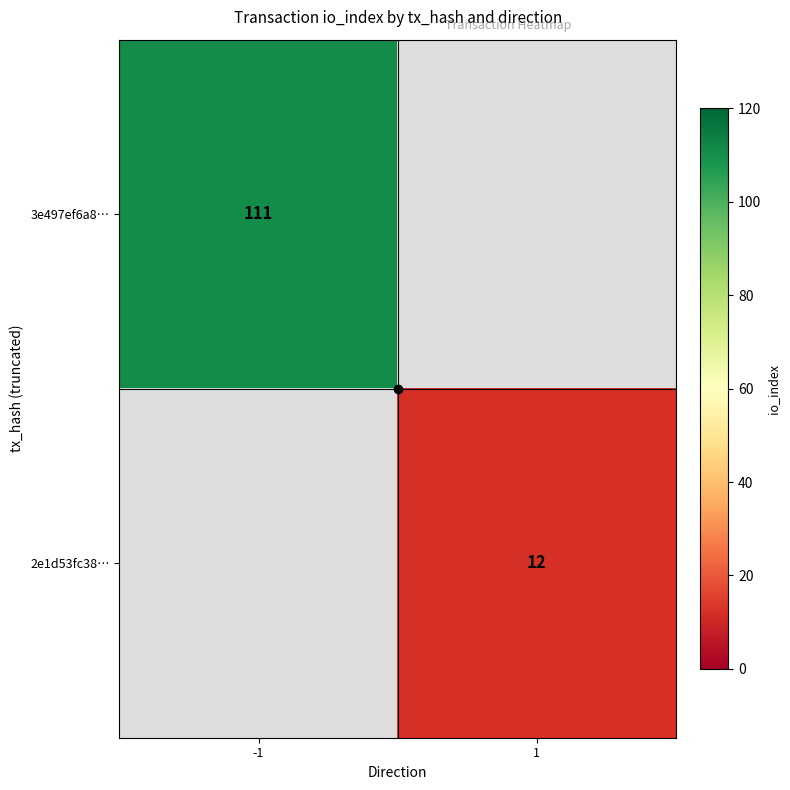

What is the minimum value shown in the chart?

12.0